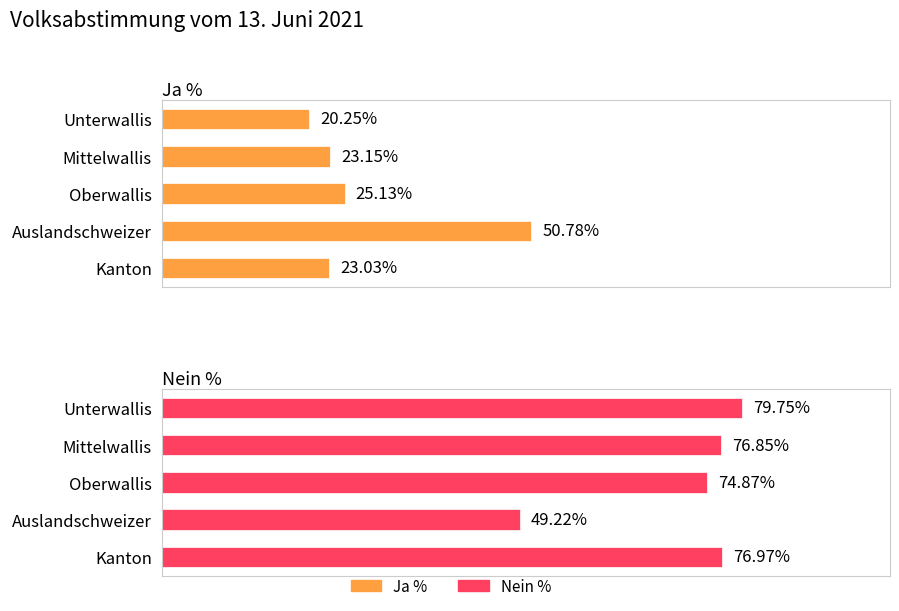

How many distinct data groups are displayed?

2